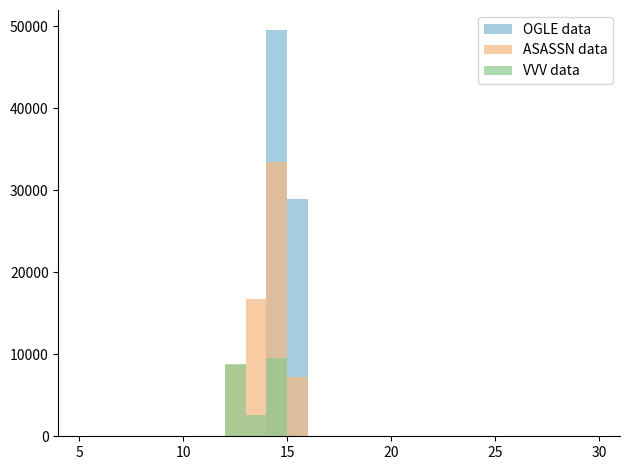

Which series has the largest total across all categories?

OGLE data